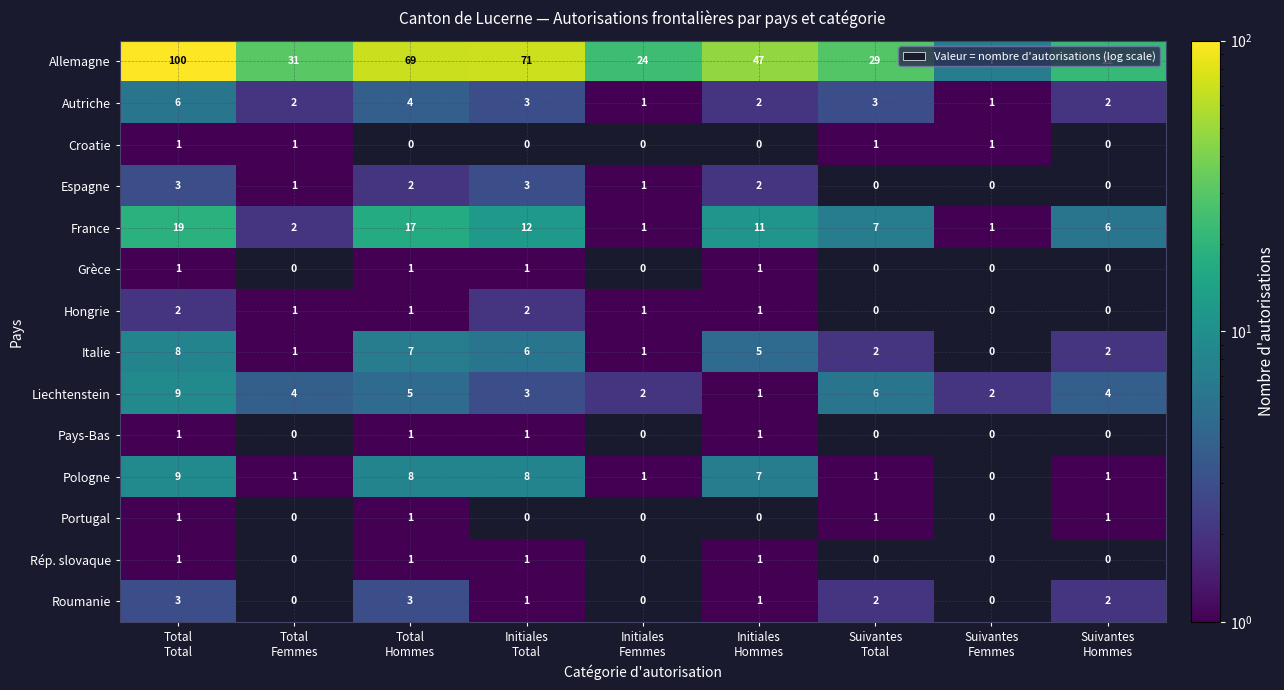

How many distinct data groups are displayed?

14